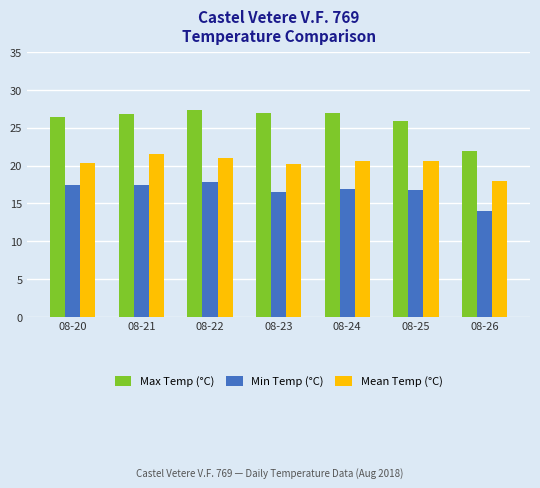

The value of Max Temp (°C) at 08-21 is 26.8. True or false?

True